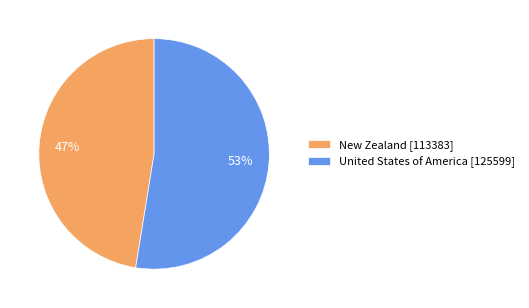

To the nearest percent, what portion does New Zealand represent?

47%